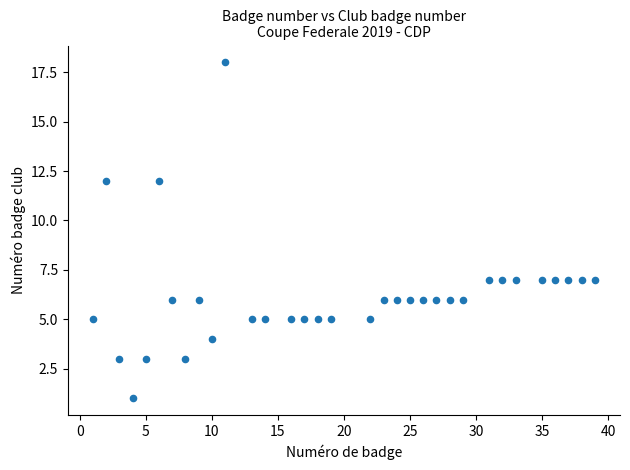

What is the range of X values (max minus min)?

38